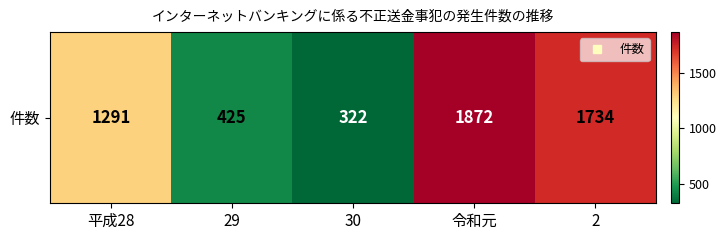

Count the number of data series in this chart.

1